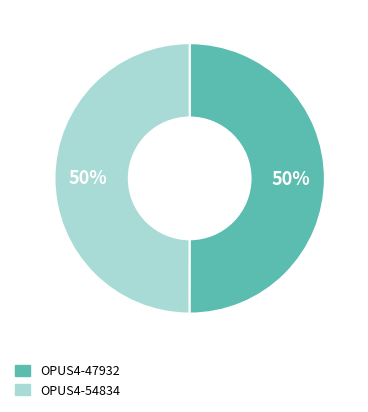

What is the ratio of the value at OPUS4-54834 to the value at OPUS4-47932?

1.0